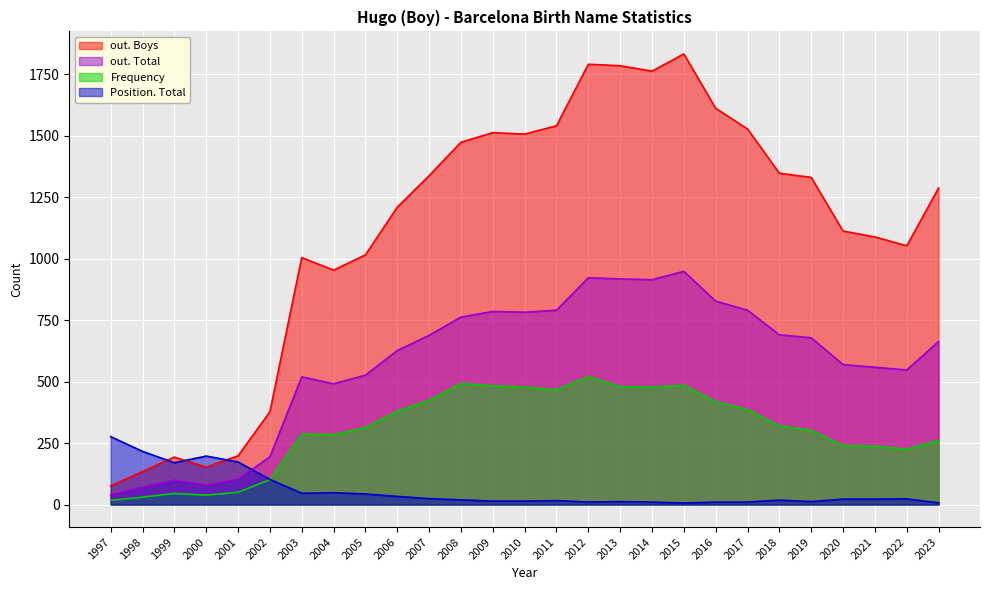

Count the number of categories in the chart.

27